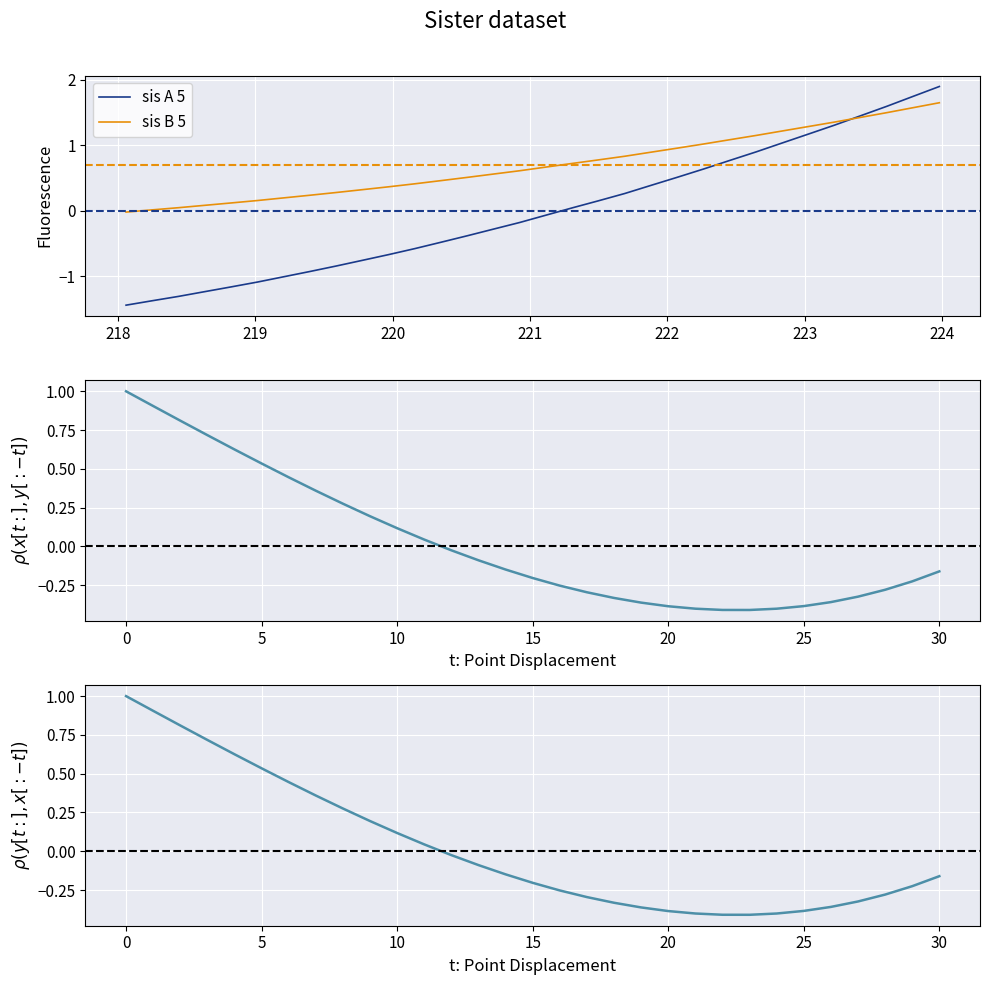

What is the minimum value shown in the chart?

-1.4